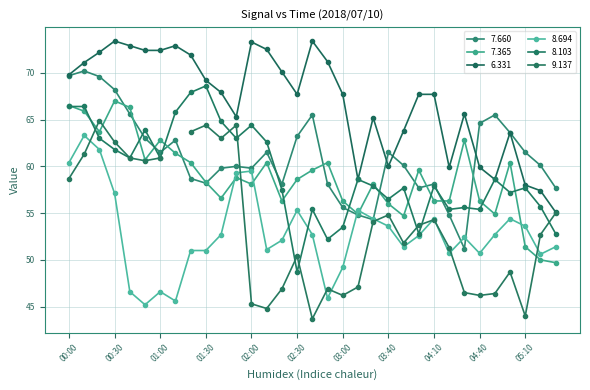

Where is the first local maximum for 6.331?

00:30